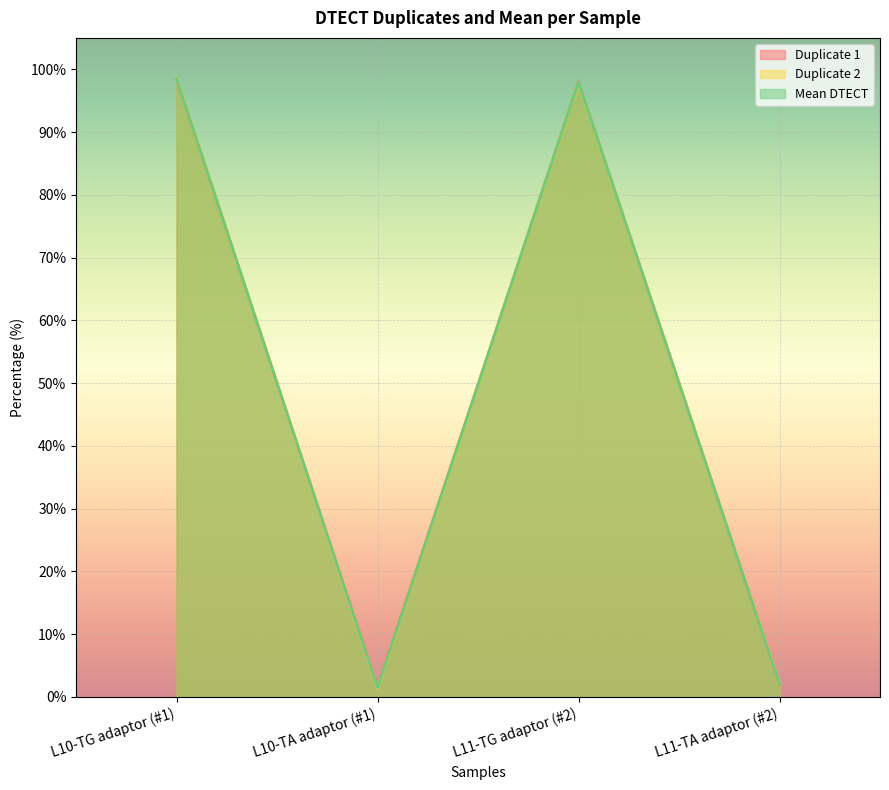

Where does the Duplicate 2 series first go above 97?

L10-TG adaptor (#1)